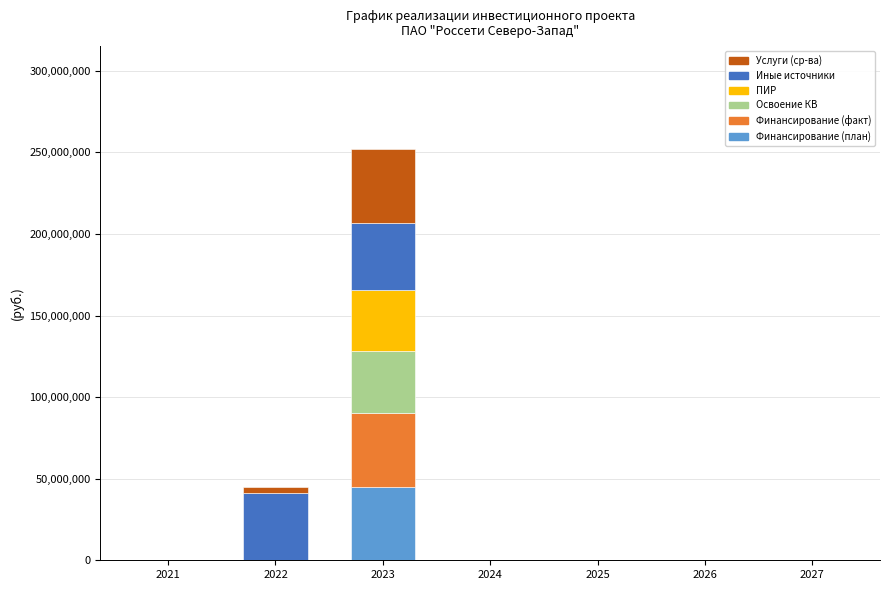

How many categories are shown in the chart?

7